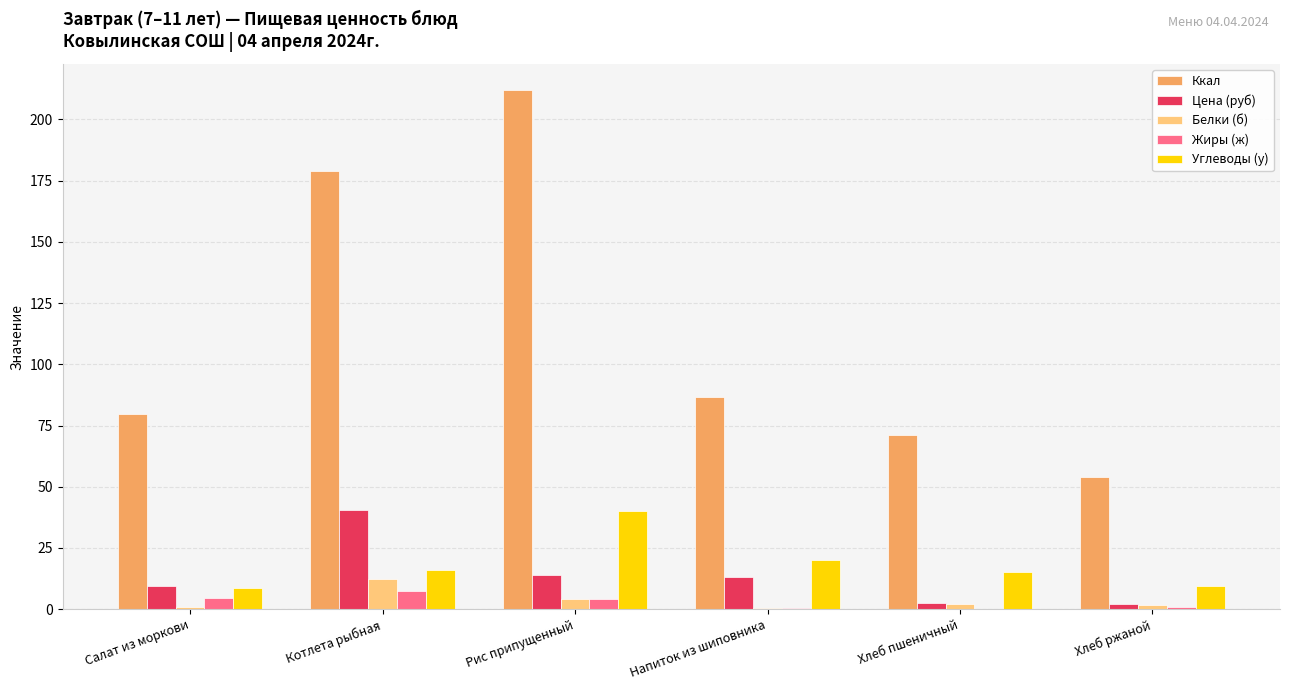

At which label does Жиры (ж) first exceed 4?

Салат из моркови